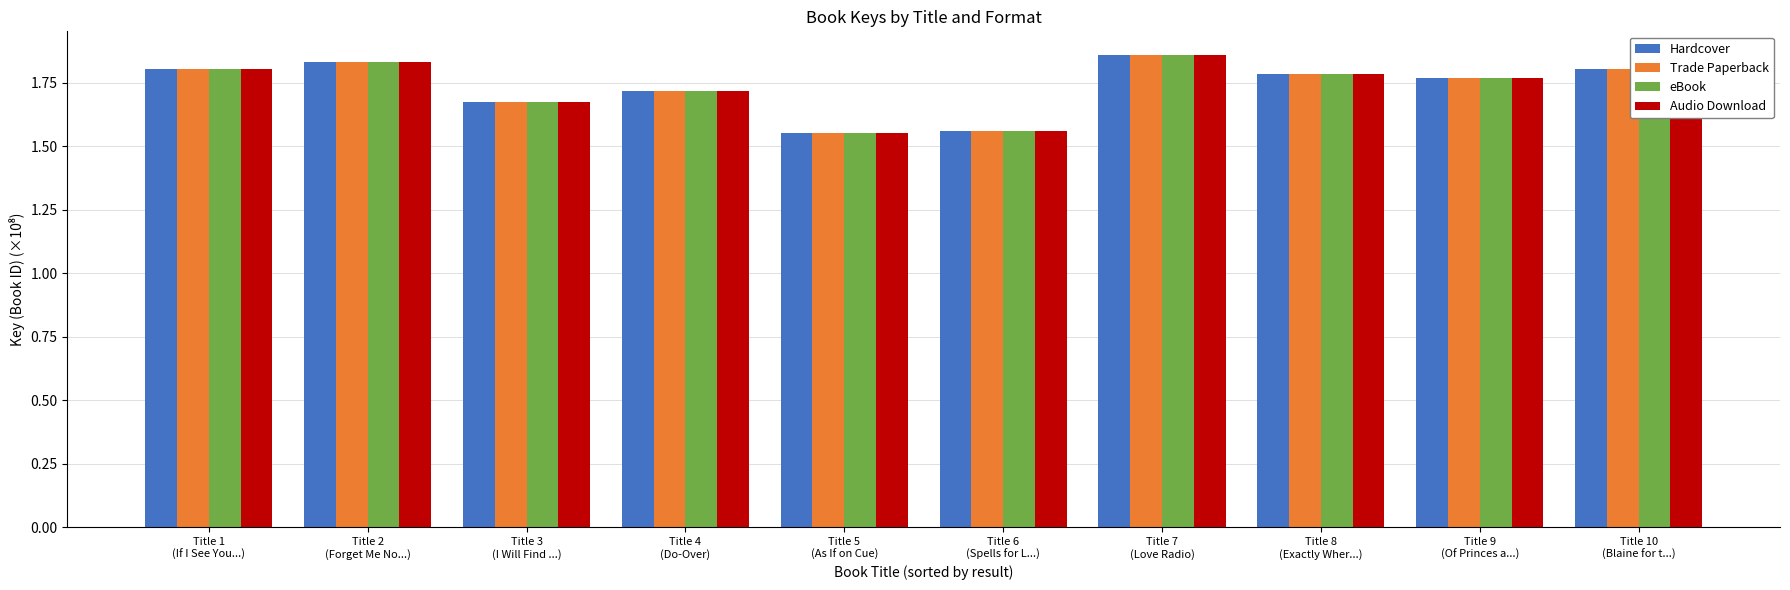

Does the chart contain stacked bars?

No